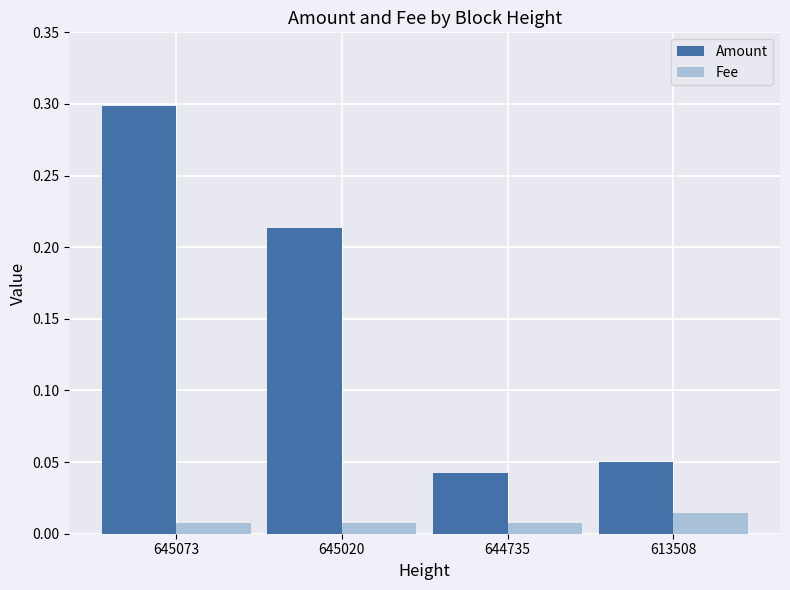

Count the Amount values in the range 0 to 1.

4